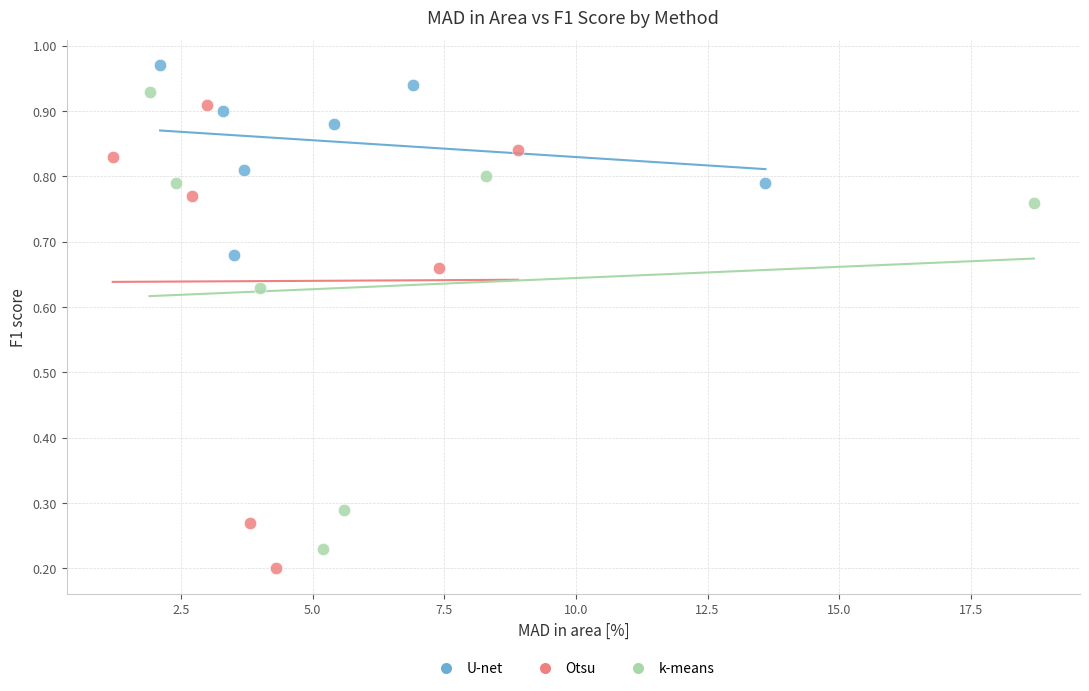

Which series has the largest Y range (max minus min)?

Otsu